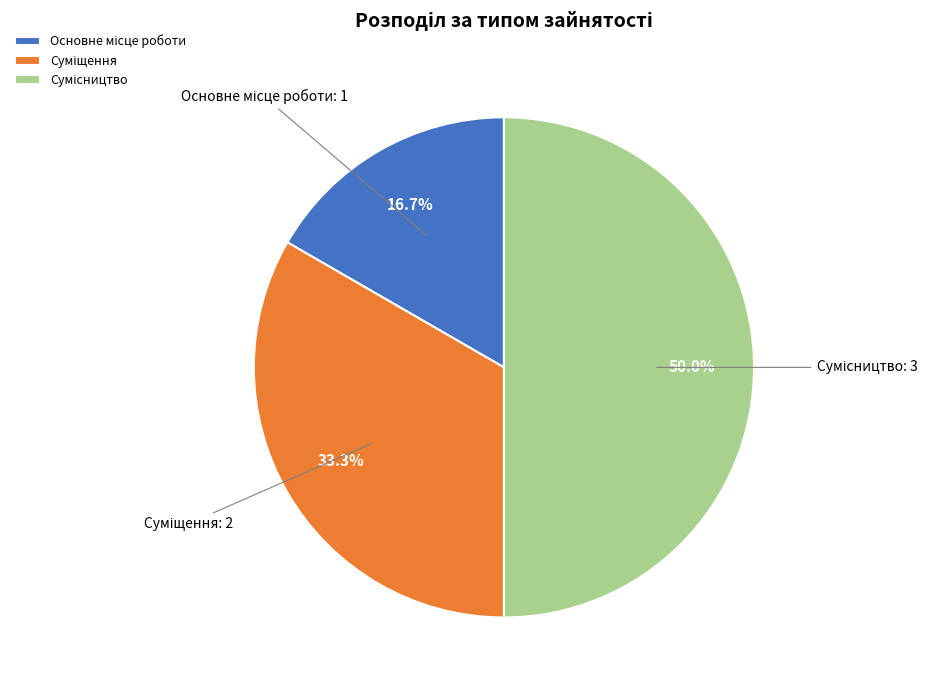

Count the number of slices in the pie.

3